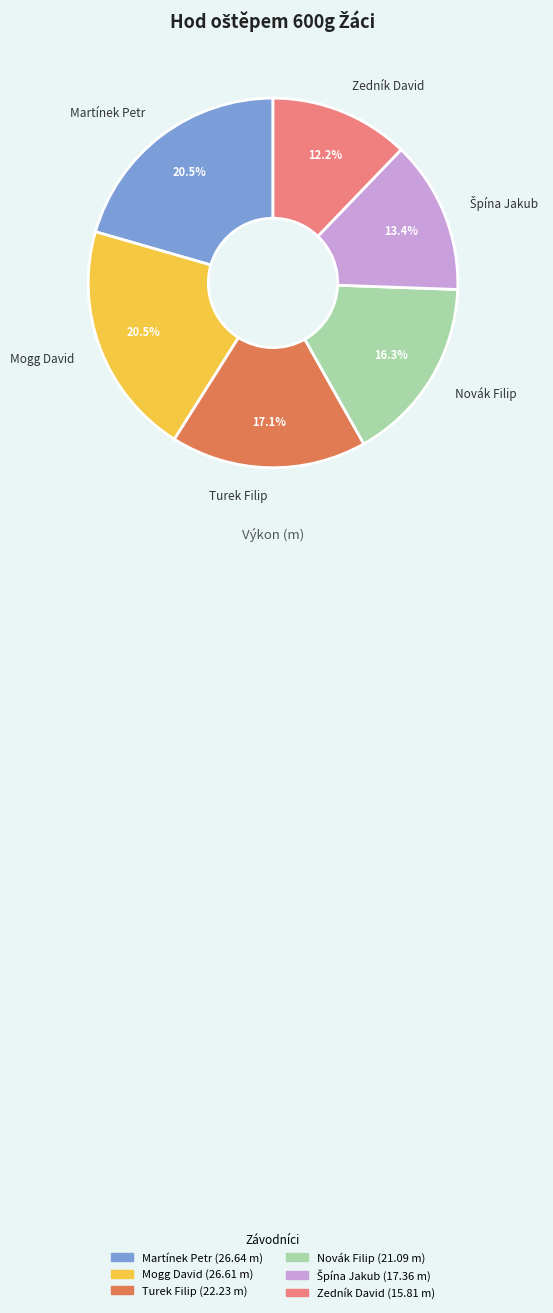

Which category has the smallest portion of the pie?

Zedník David